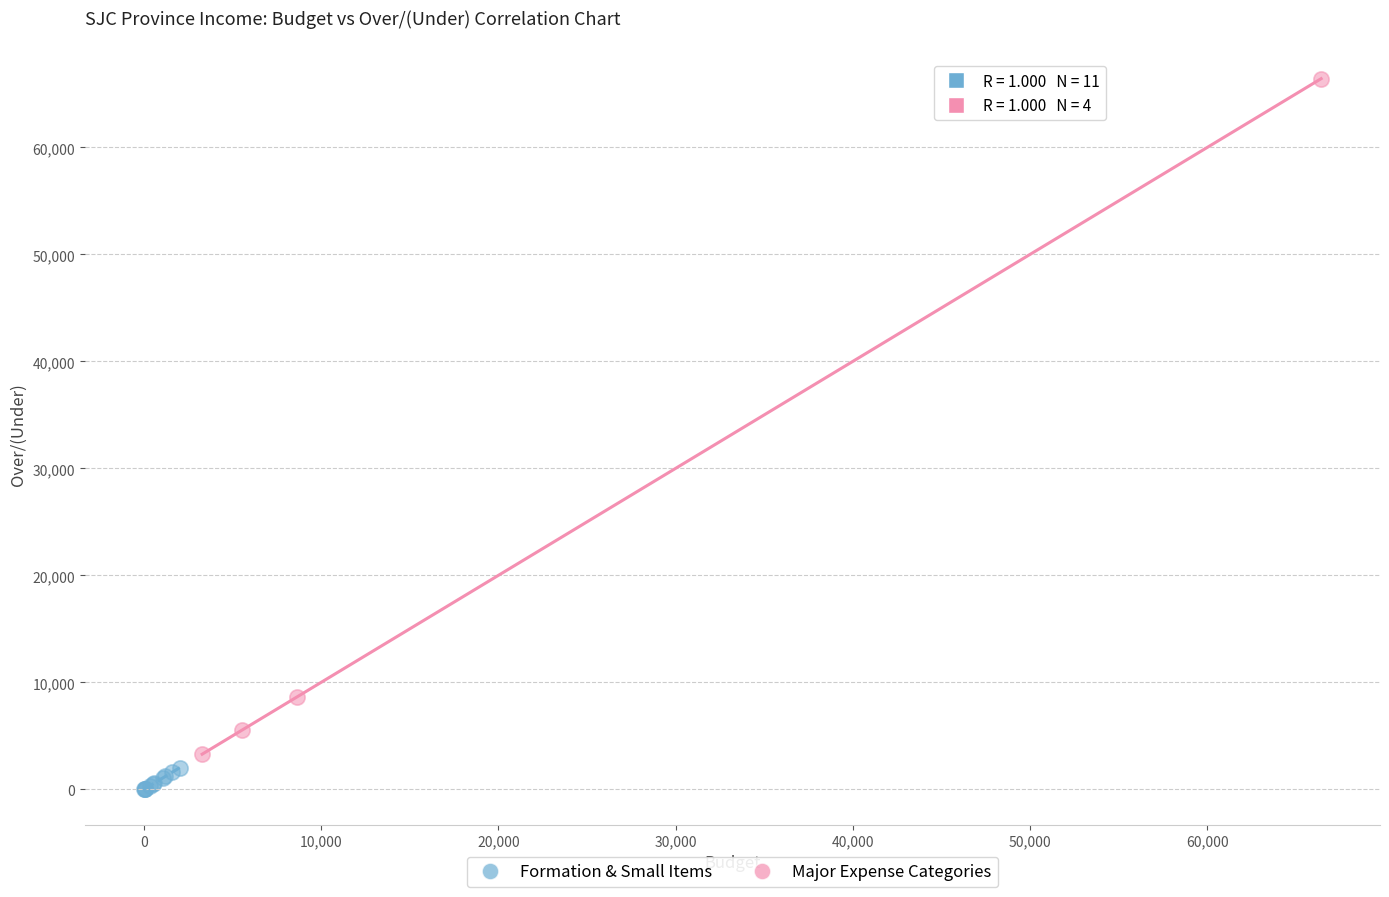

Which series has the widest spread of Y values?

Major Expense Categories